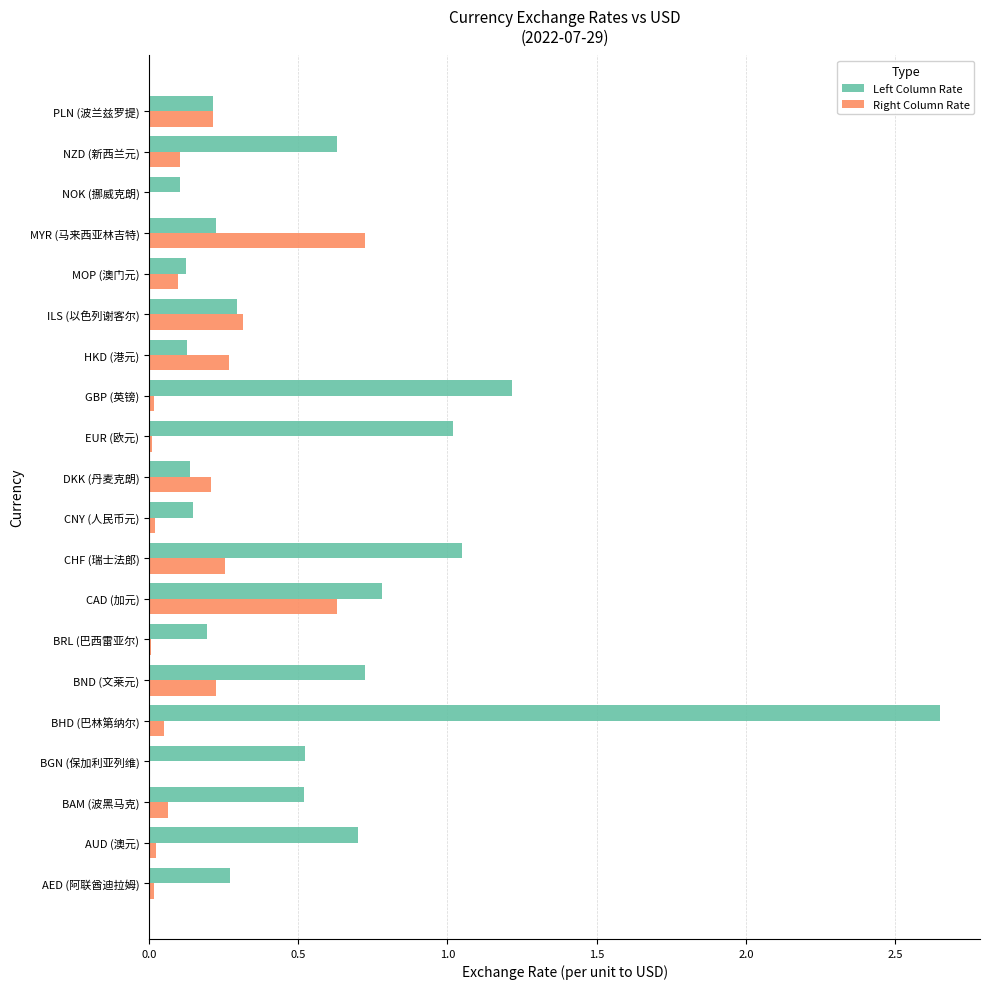

Which series has the largest range (max minus min)?

Left Column Rate